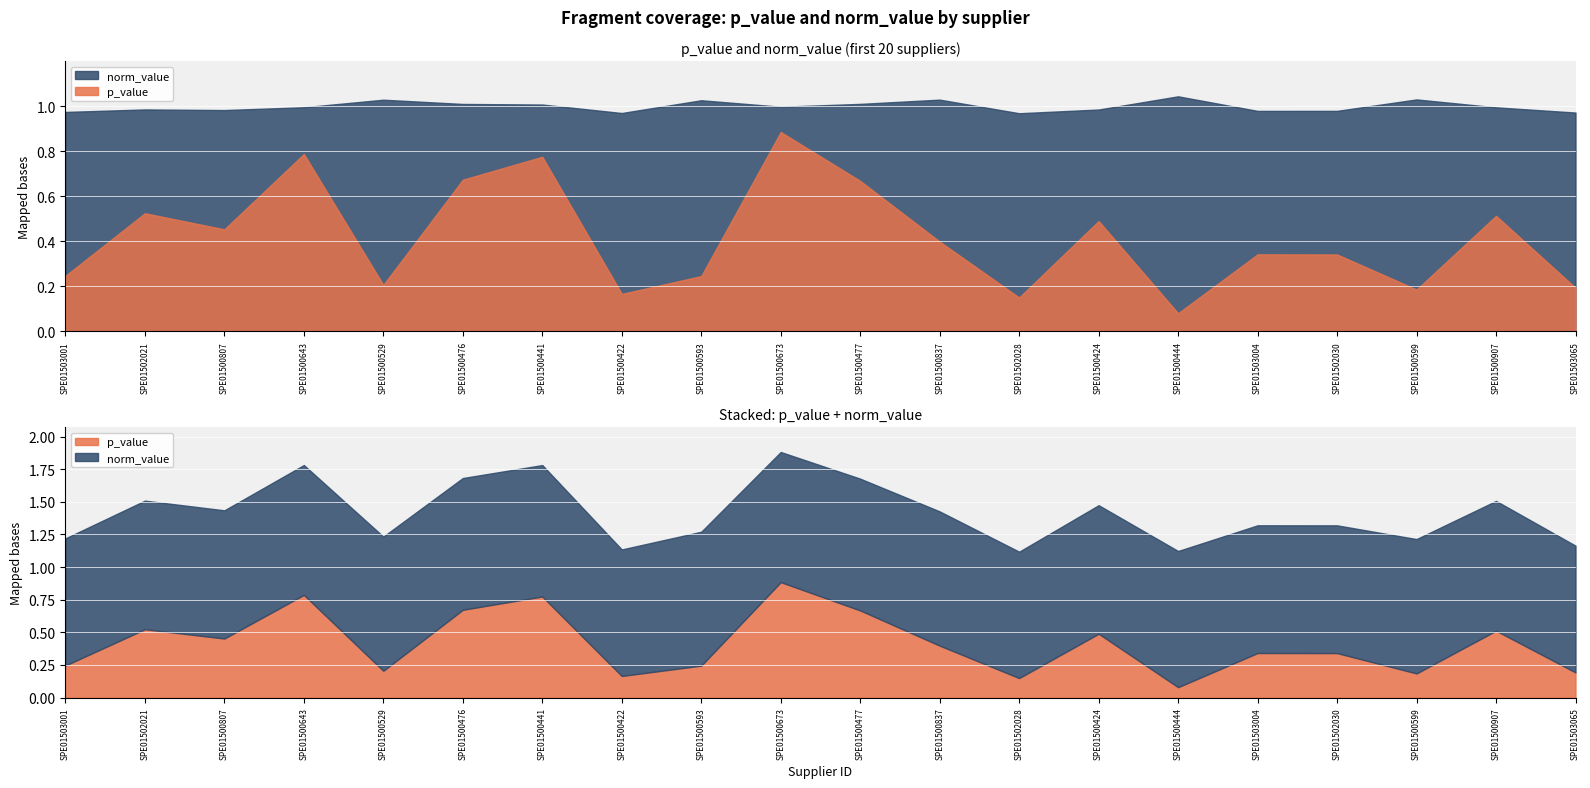

Which category has the highest value across all series?

SPE01500444